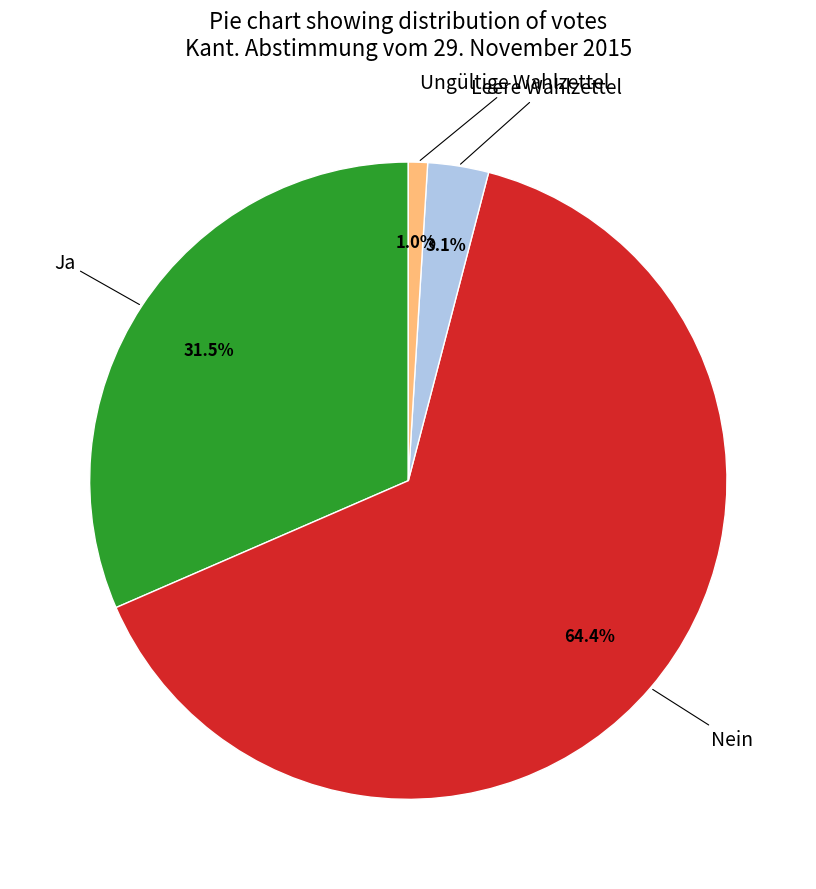

Is there a majority slice in this chart?

Yes